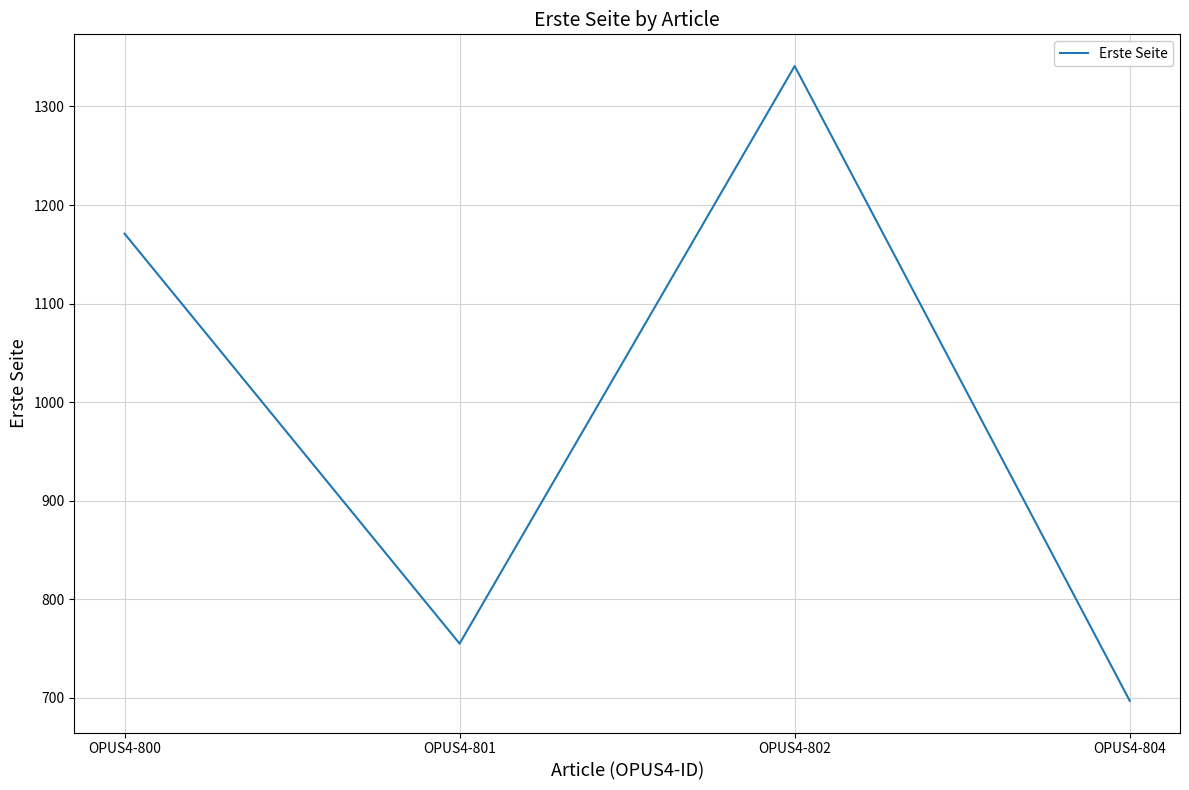

Does the chart have visible grid lines?

Yes